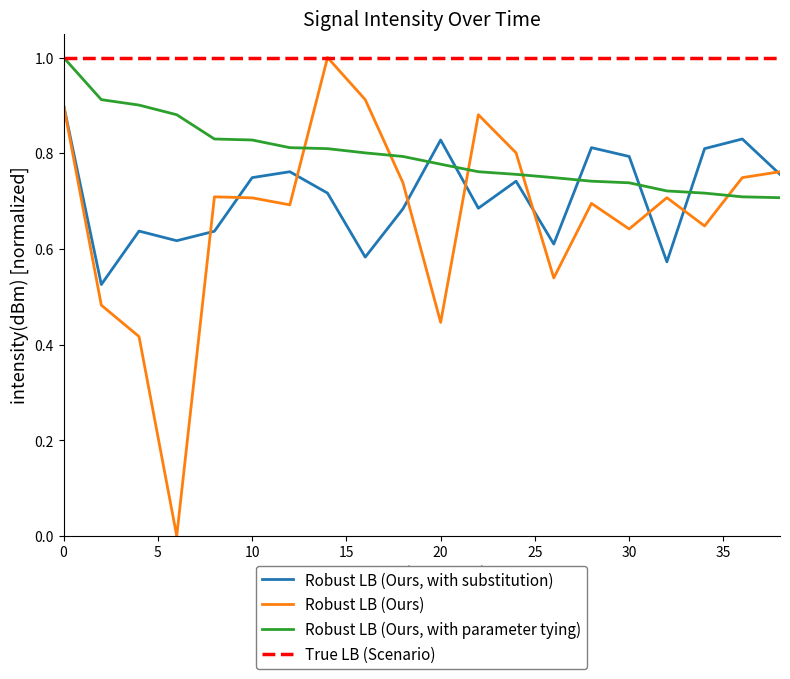

True or false: Robust LB (Ours, with parameter tying) and Robust LB (Ours) intersect in this chart.

True